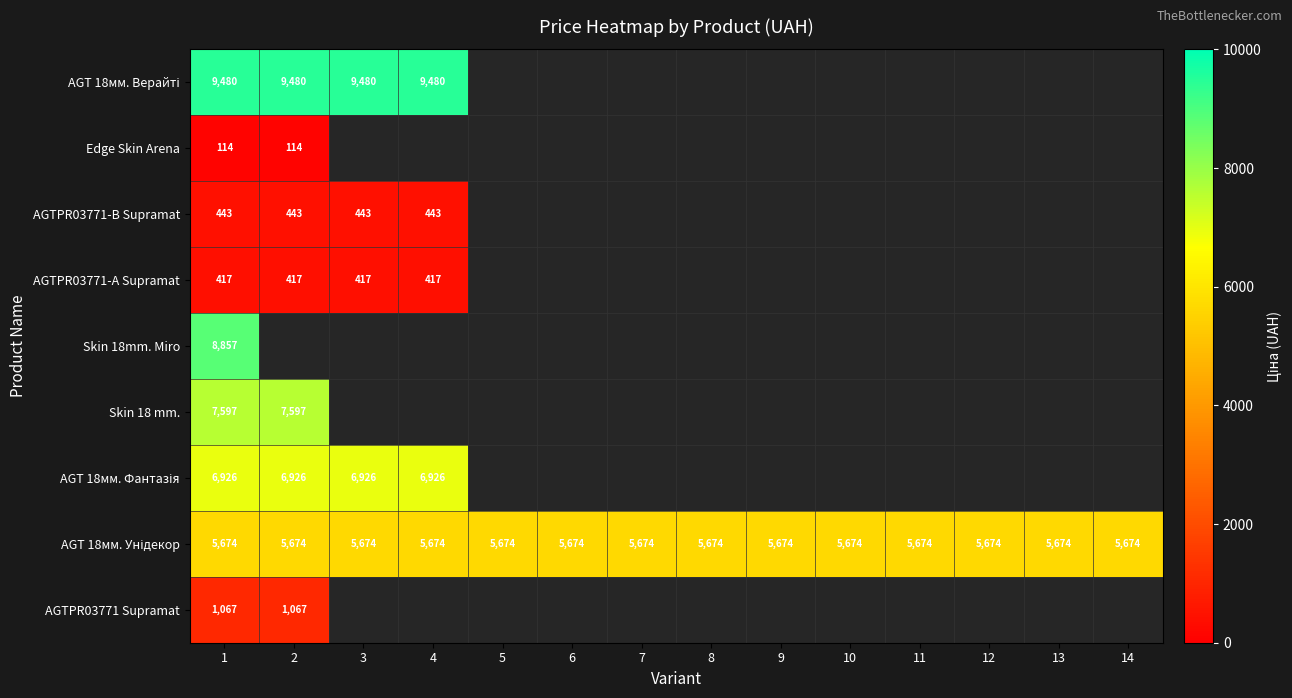

Where is AGTPR03771 Supramat nearest to the value 1067?

1